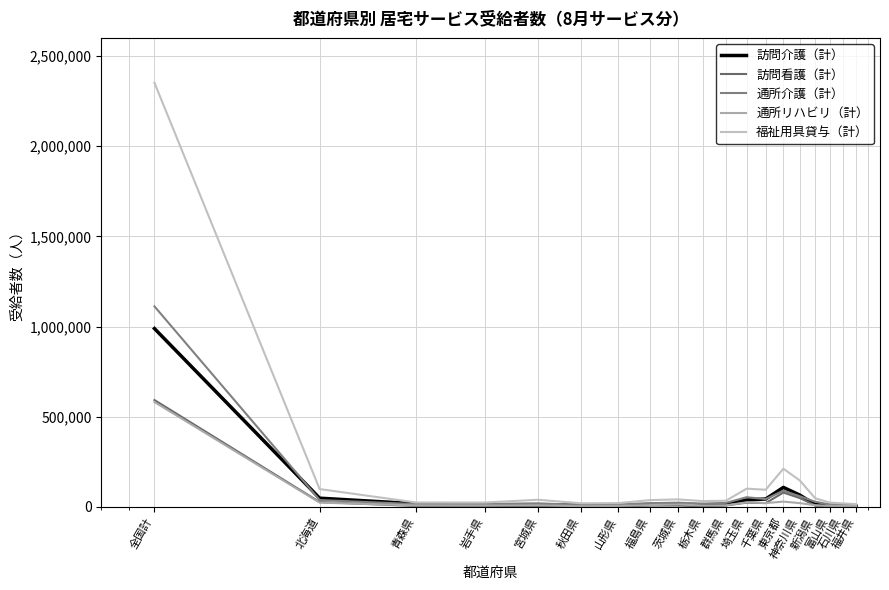

Which series has the largest total across all categories?

福祉用具貸与（計）